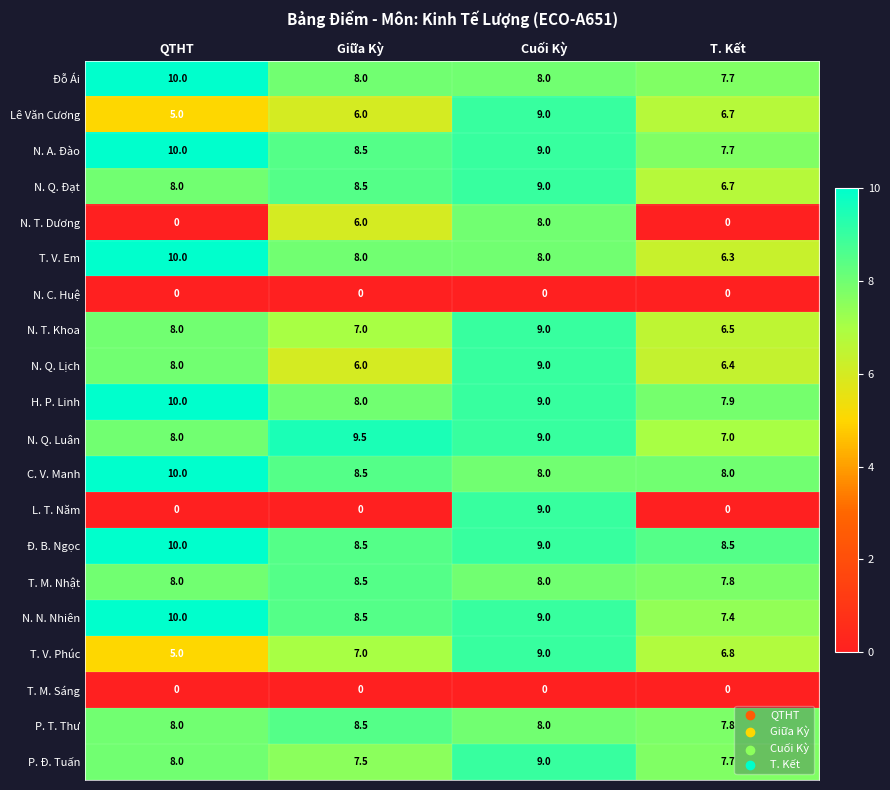

What is the total value across all series at T. Kết?

116.9